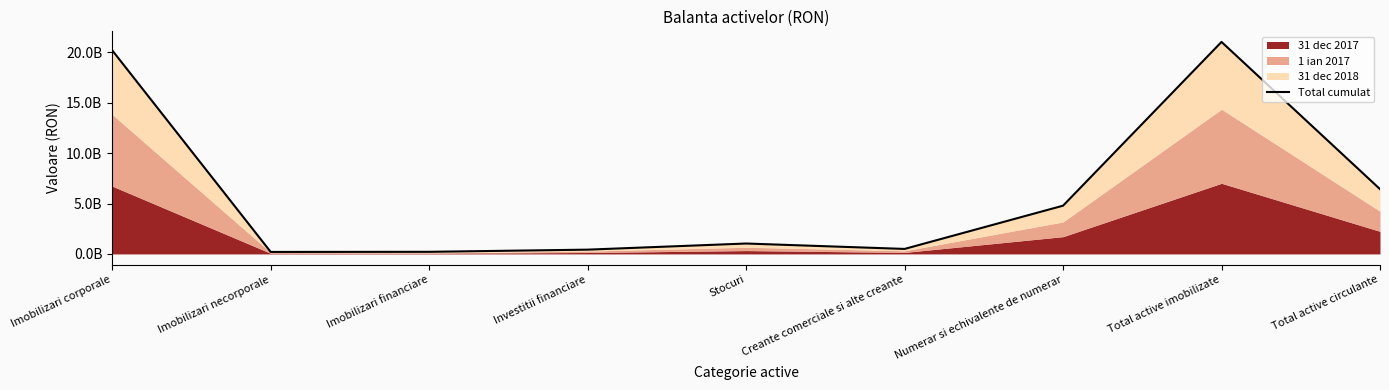

True or false: the data has more than 2 interior local peaks.

False